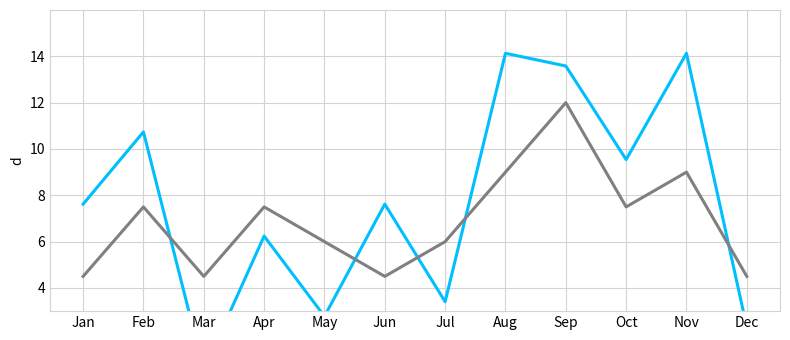

How many series are shown in this chart?

2